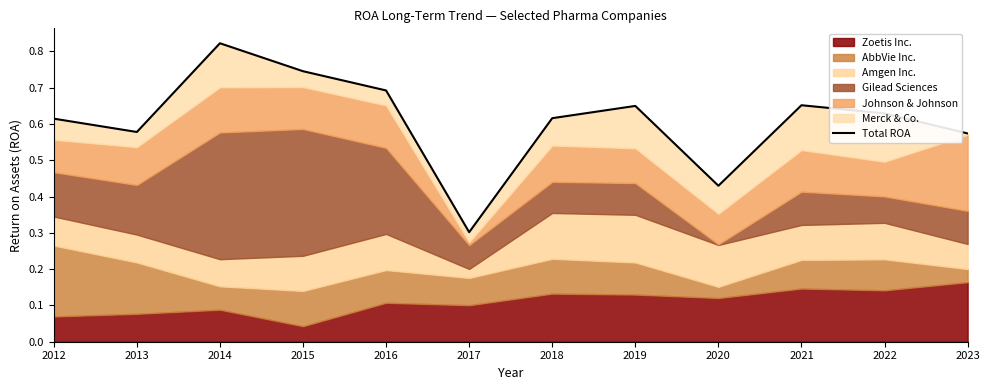

Between 2014 and 2012, which is larger?

2014